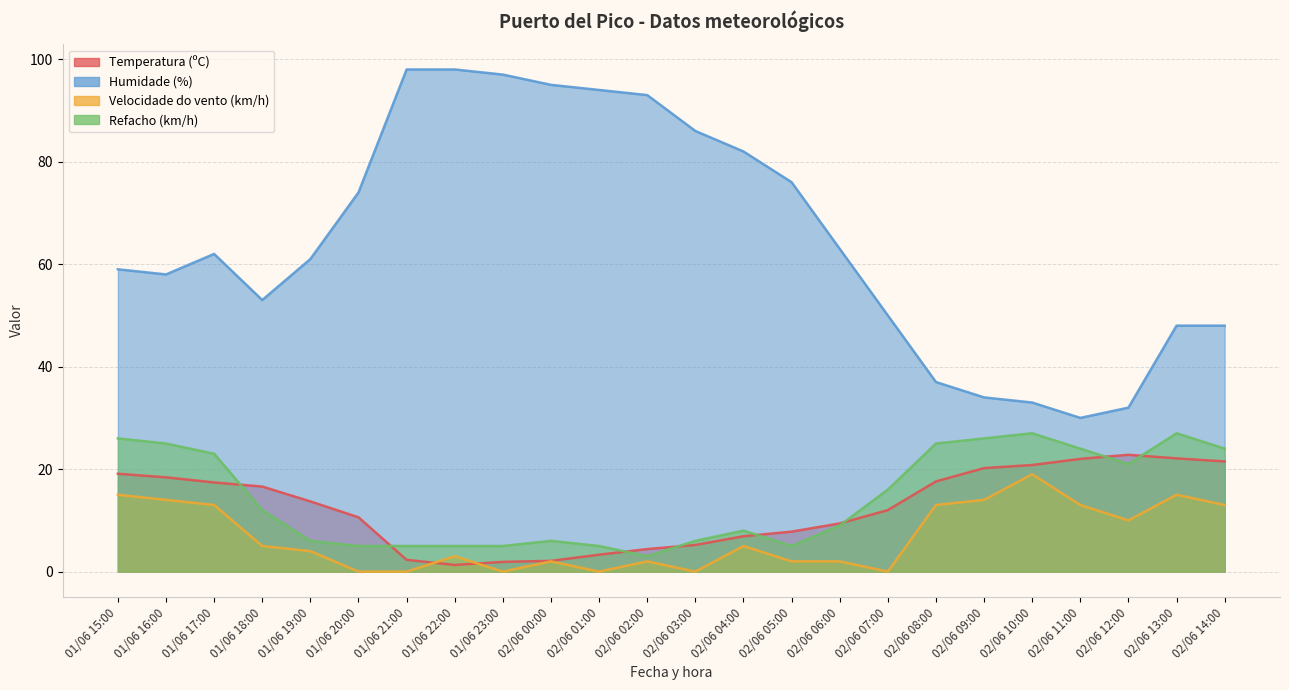

What is the label of the 7th point from the right?

02/06 08:00